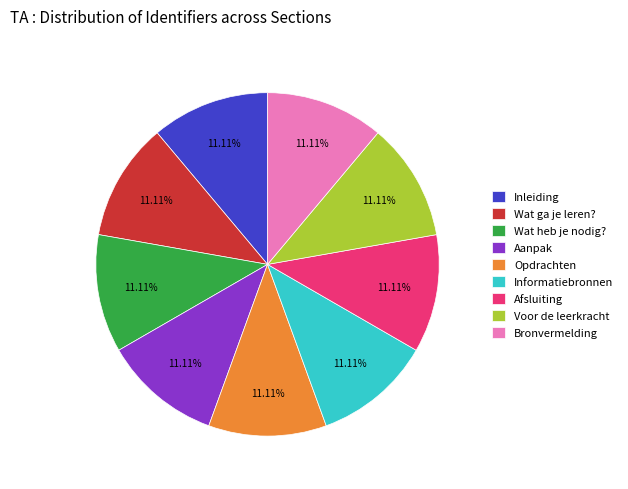

What is the ratio of the value at Afsluiting to the value at Opdrachten?

1.0